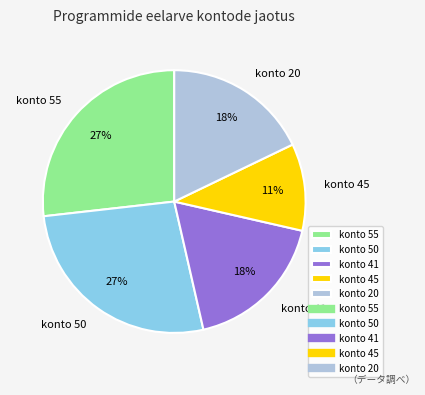

Which slice is the smallest?

konto 45